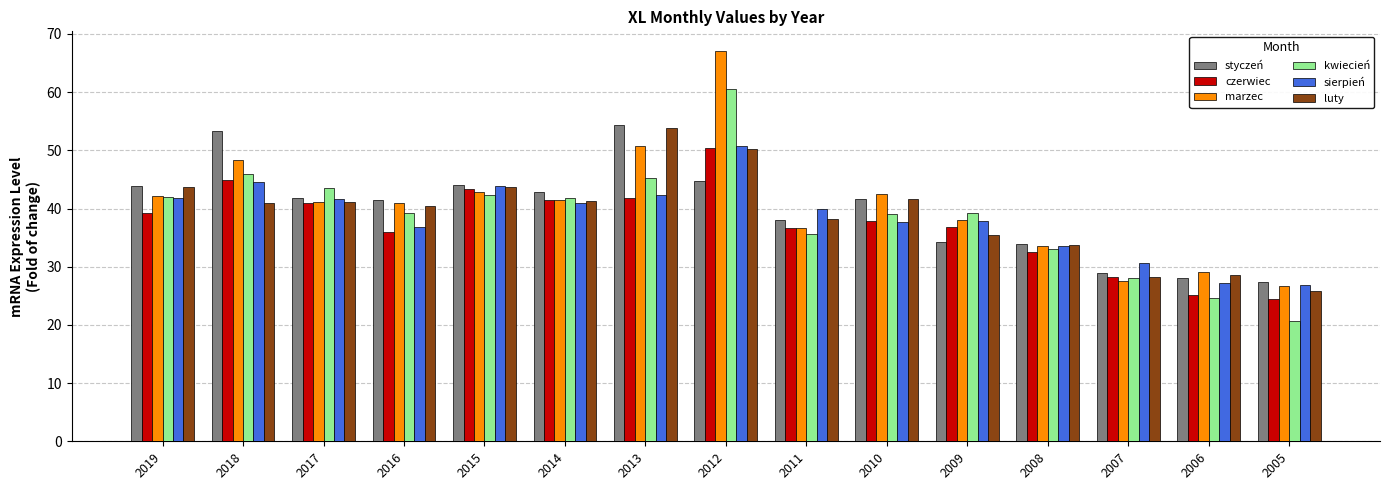

At which label does kwiecień reach its peak?

2012